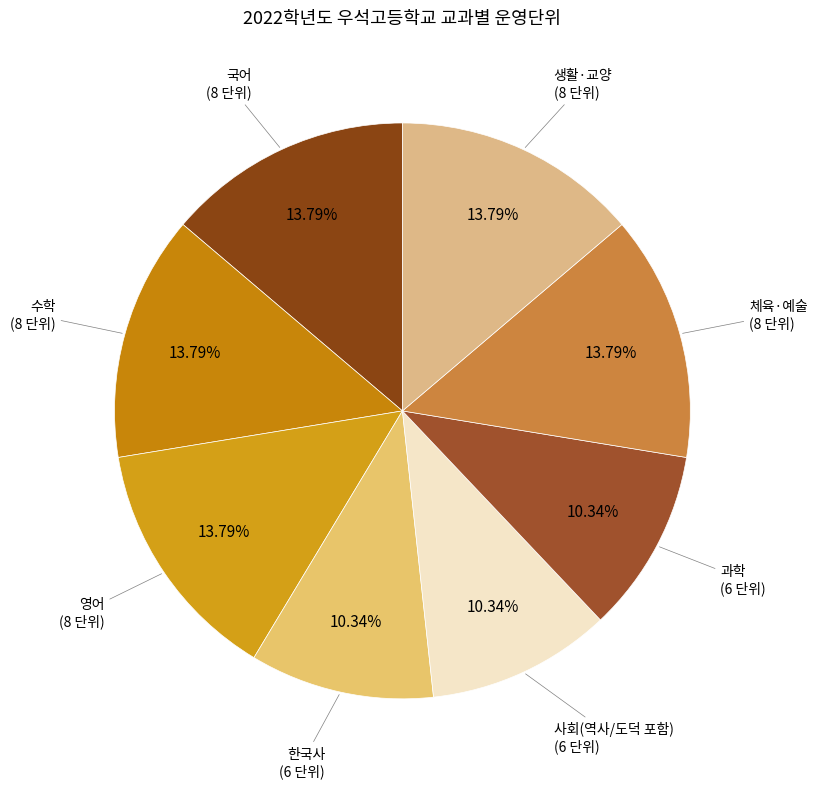

How many slices are in this pie chart?

8